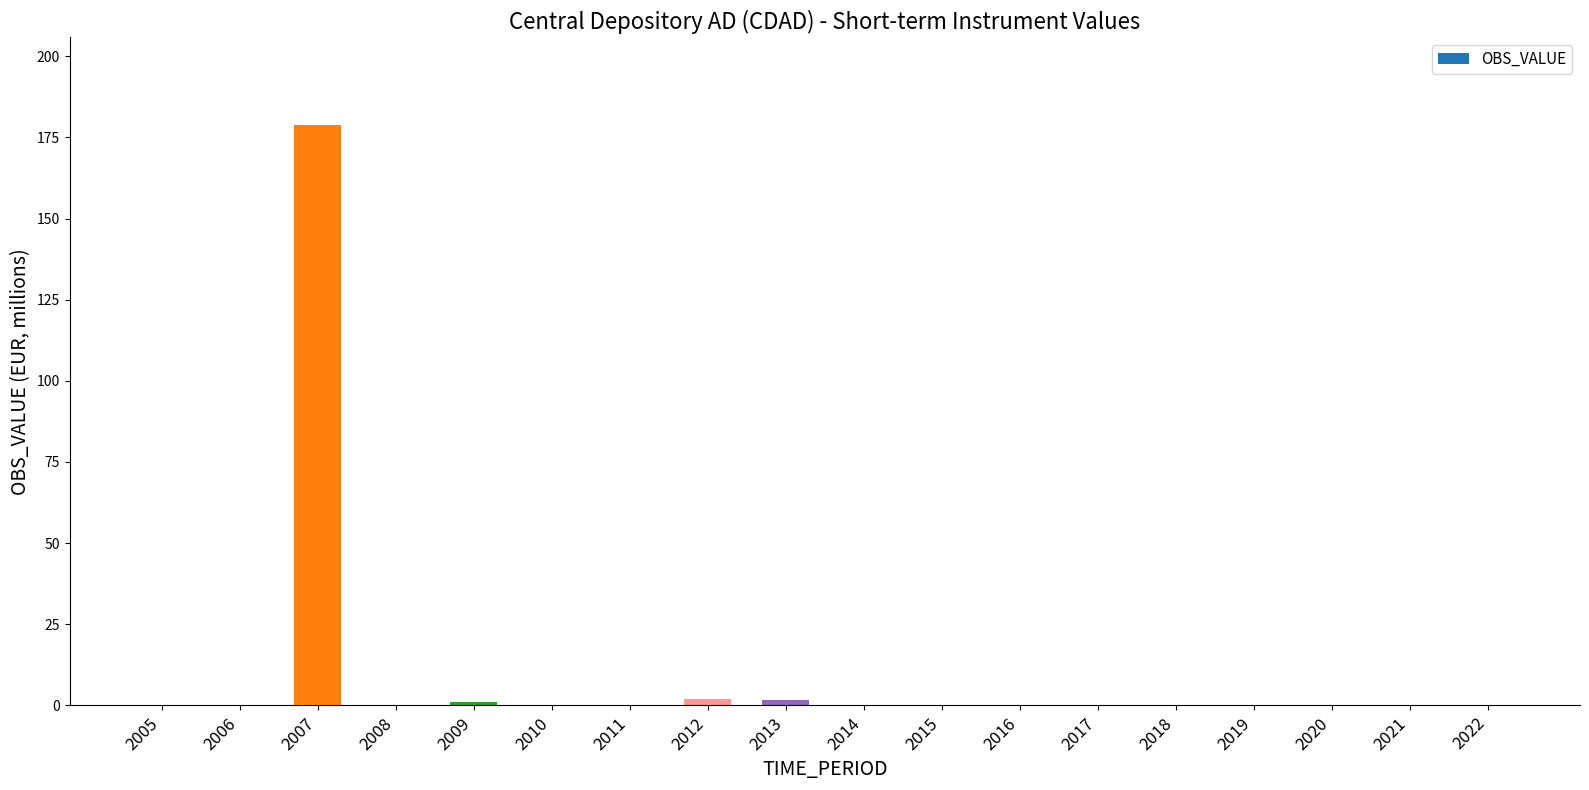

What is the greatest value displayed?

179.0